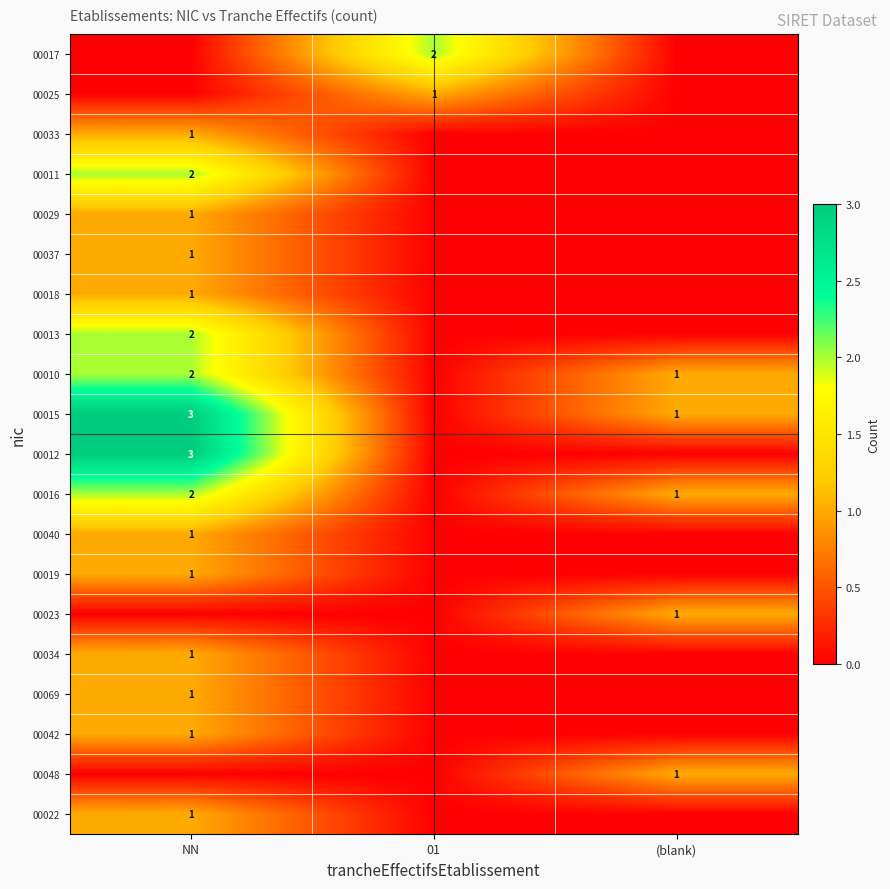

At which category does the chart reach its peak across all series?

NN